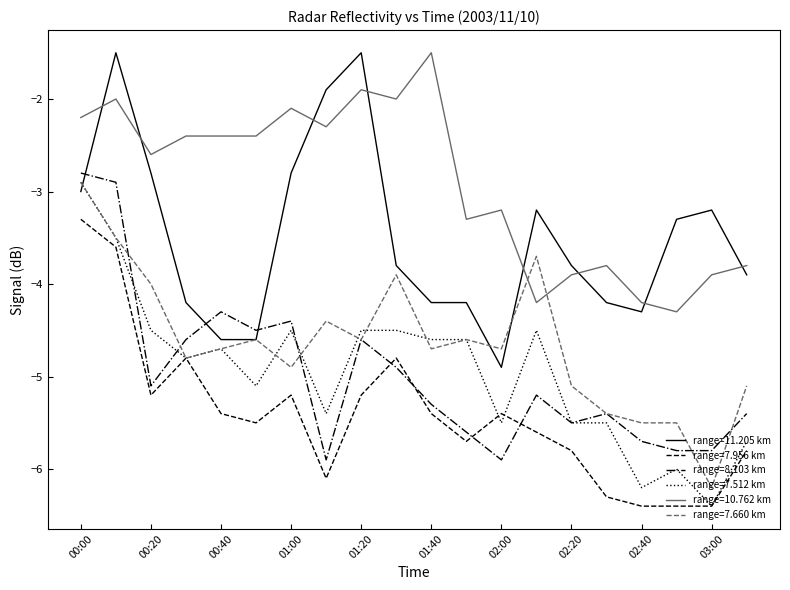

After their last crossing, which series has the higher values: range=7.660 km or range=10.762 km?

range=10.762 km